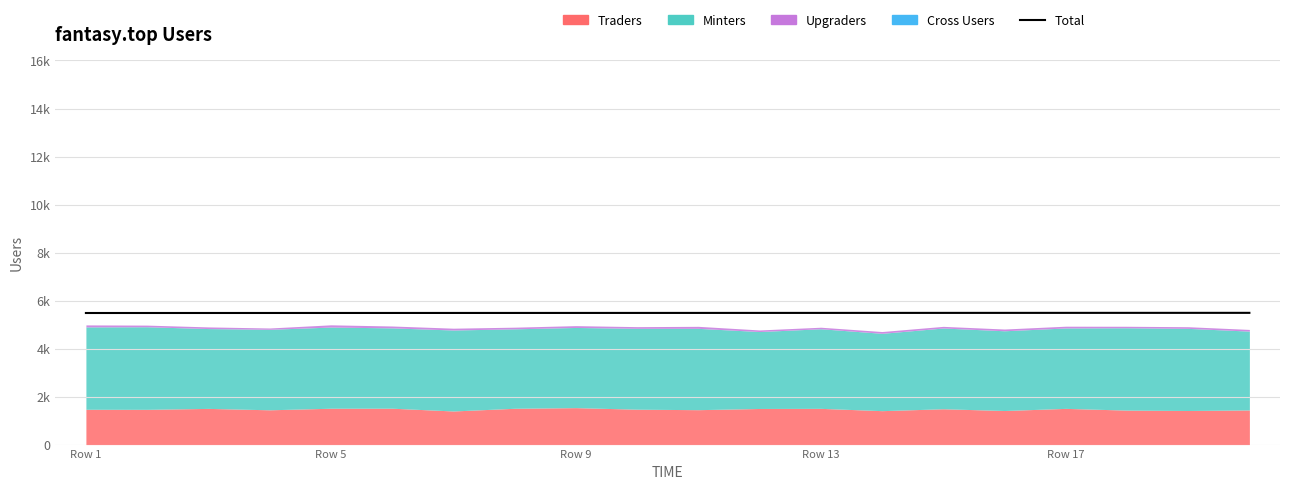

Reading left to right, extract all data points from this chart.

5481.3	5481.7	5482.0	5482.4	5482.7	5483.0	5483.4	5483.7	5484.1	5484.4	5484.8	5485.1	5485.5	5485.8	5486.2	5486.5	5486.9	5487.2	5487.6	5487.9